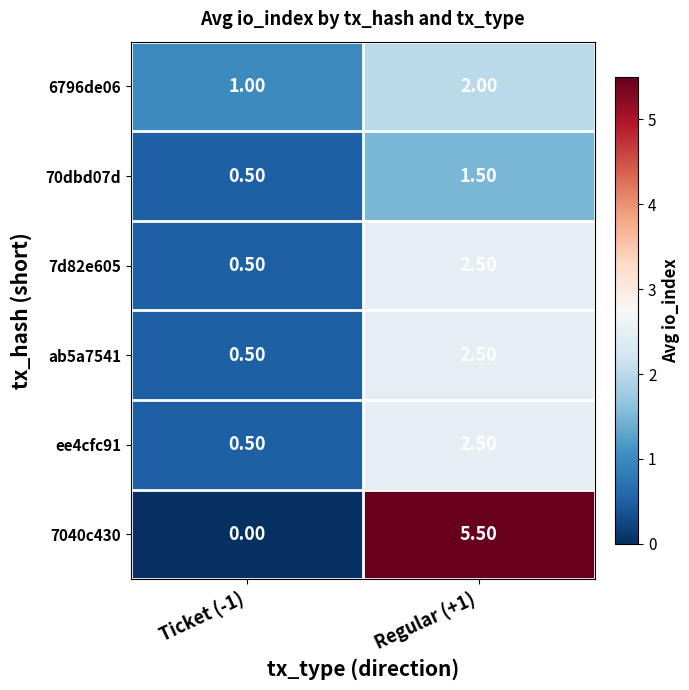

Which series has the largest total across all categories?

7040c430